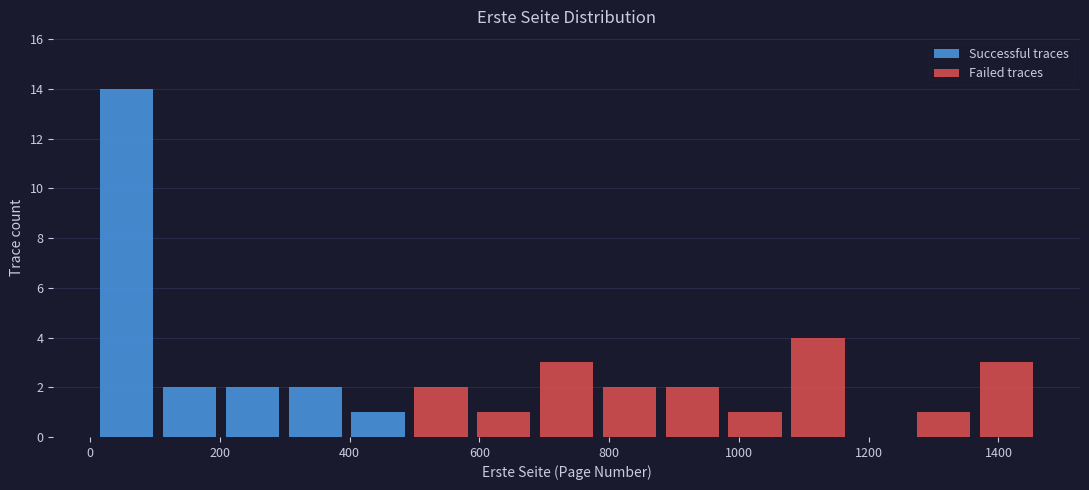

What is the total height of the stacked bar covering 1260 to 1360 on the x-axis? Neither the bar edges nor the heights are printed on the chart, so give them approximately, as read against the axes.

1